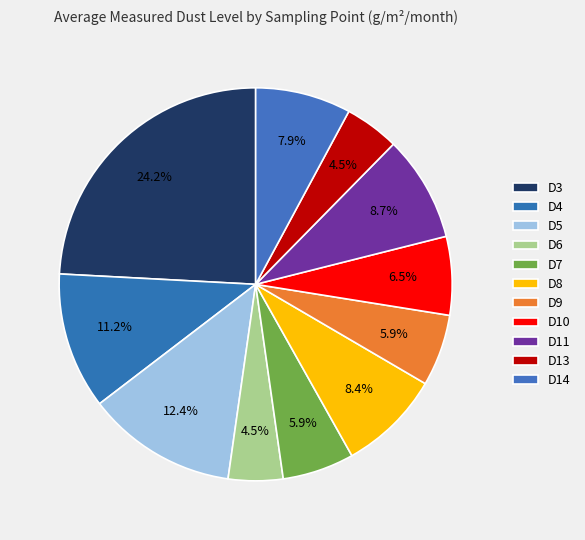

To the nearest percent, what portion does D10 represent?

6%